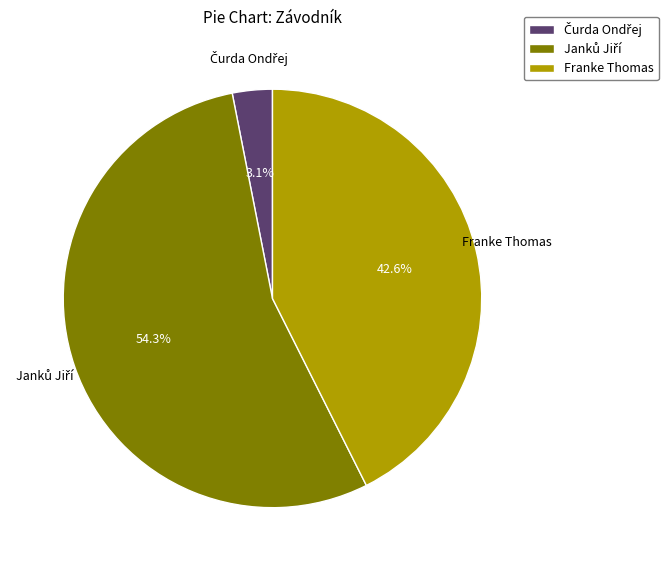

What percentage is NOT represented by Franke Thomas?

57.4%